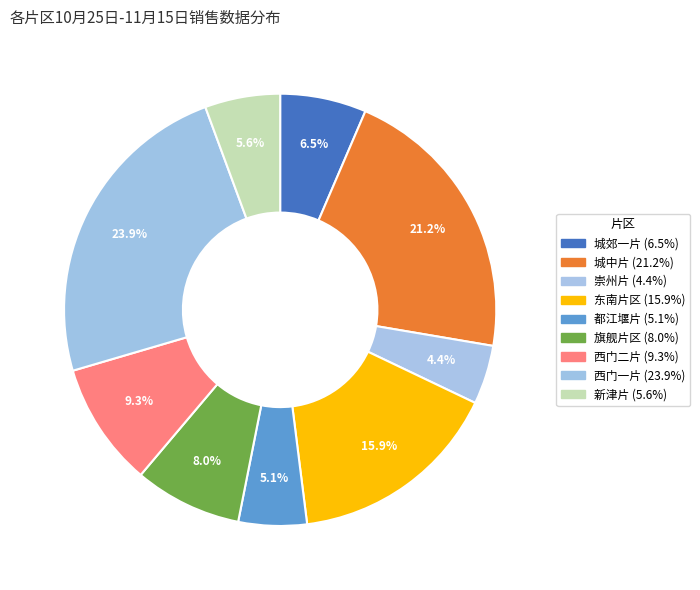

To the nearest percent, what is the difference between the 城中片 and 西门一片 slice percentages?

3%